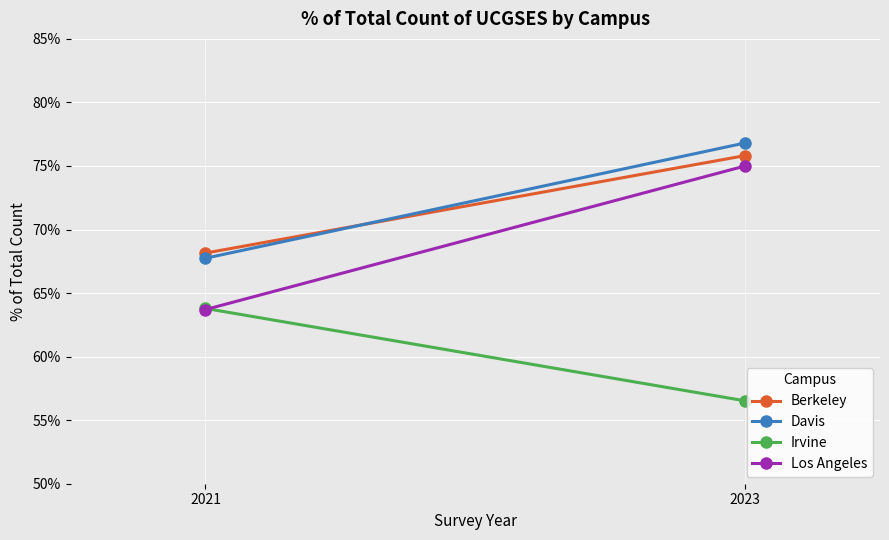

What value does the Los Angeles series have at 2023?

0.8